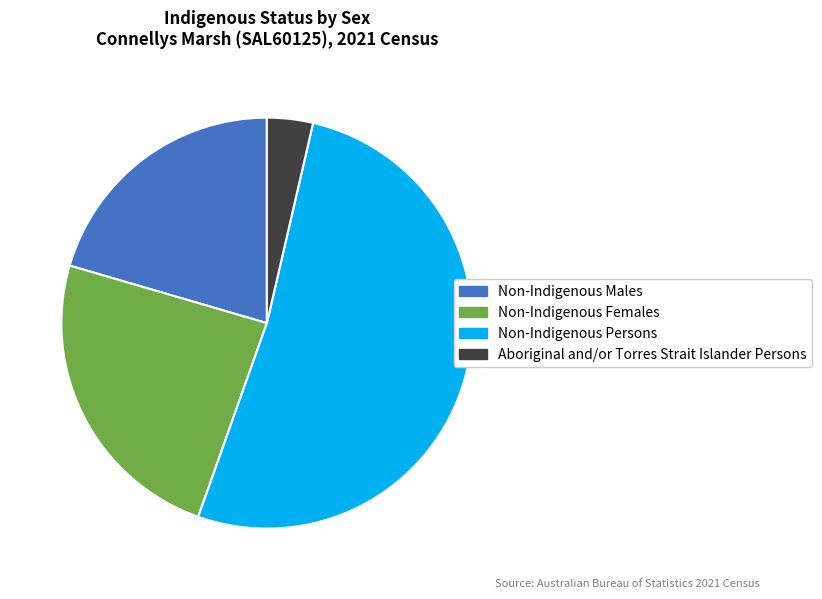

Between Aboriginal and/or Torres Strait Islander Persons and Non-Indigenous Males, which is larger?

Non-Indigenous Males